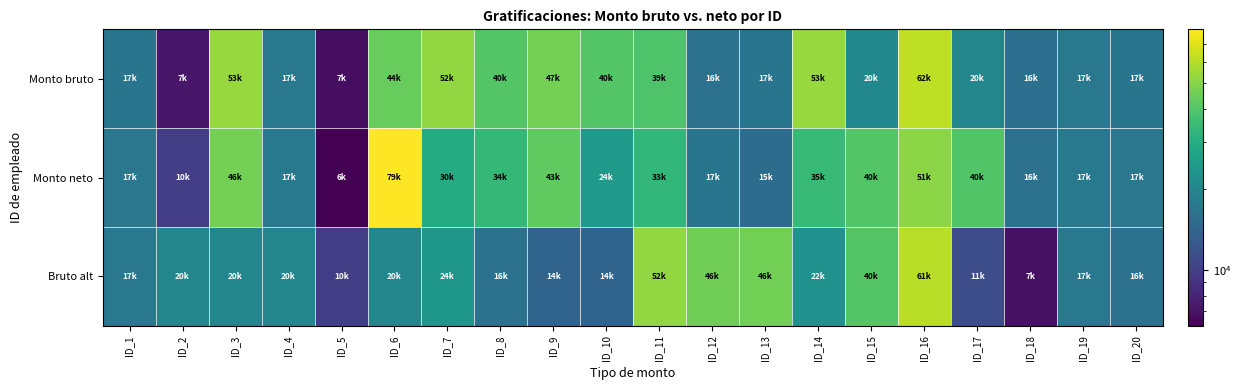

List the series in order of their peak value, highest first.

Monto neto, Monto bruto, Bruto alt